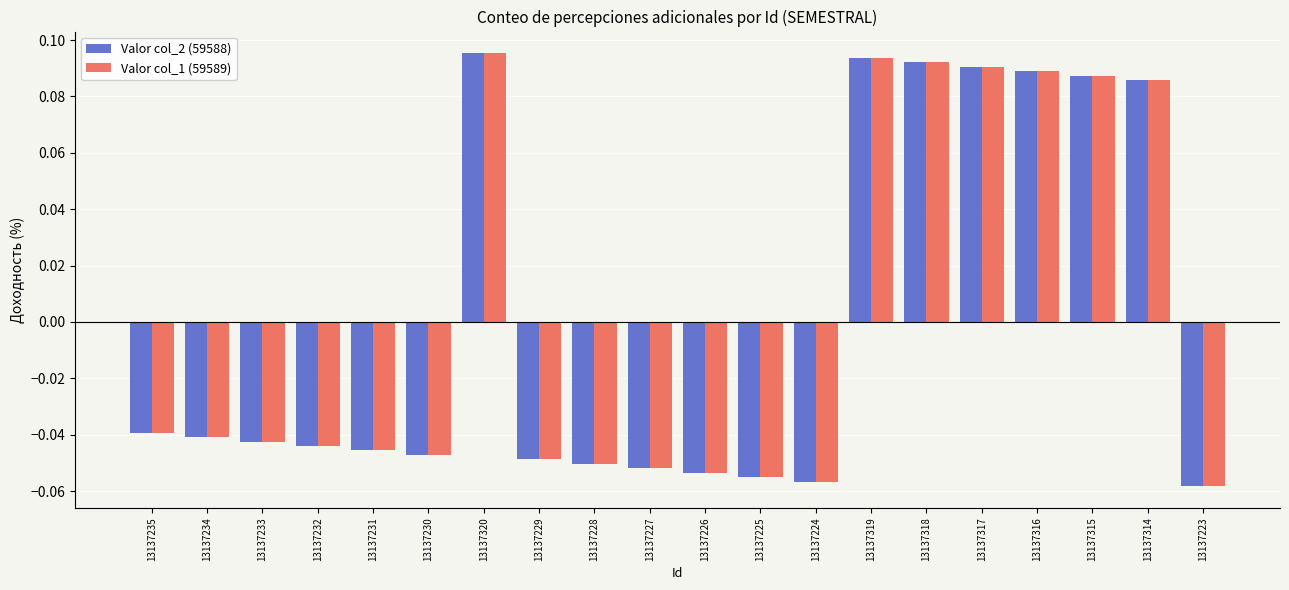

What is the difference between the maximum and minimum values in the Valor col_2 (59588) series?

0.2